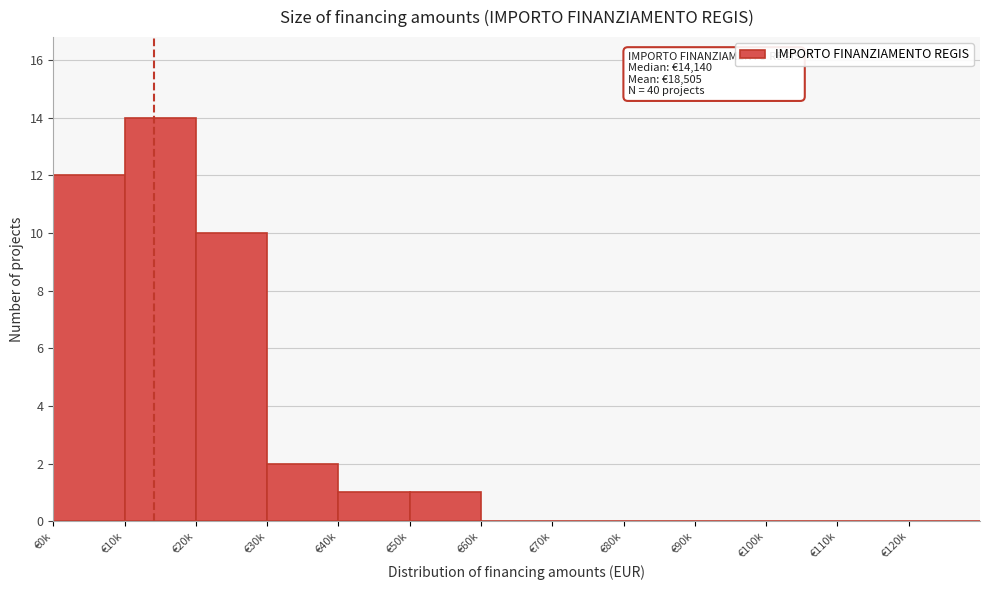

Reading left to right, what are all the values shown in this chart?

€0k=12	€10k=14	€20k=10	€30k=2	€40k=1	€50k=1	€60k=0	€70k=0	€80k=0	€90k=0	€100k=0	€110k=0	€120k=0